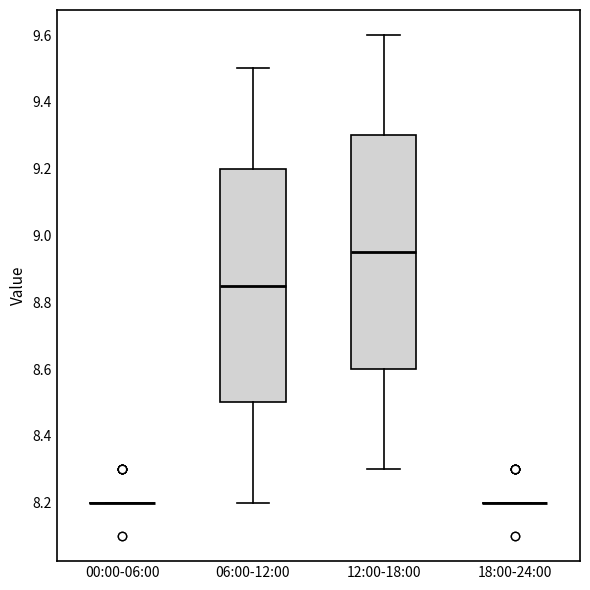

Where does the median line of the box for 06:00-12:00 sit on the y-axis? The values are not printed on the chart, so give them approximately, as read against the axis.

8.86